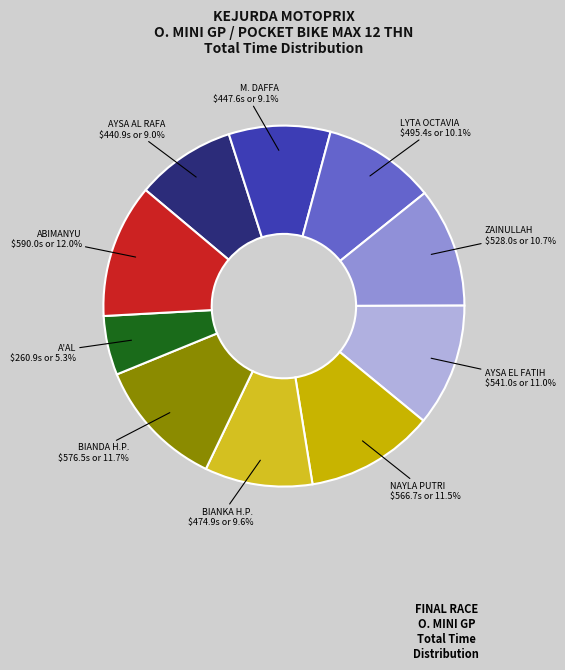

Approximately how many times larger is the value at ABIMANYU compared to AYSA EL FATIH?

1.1